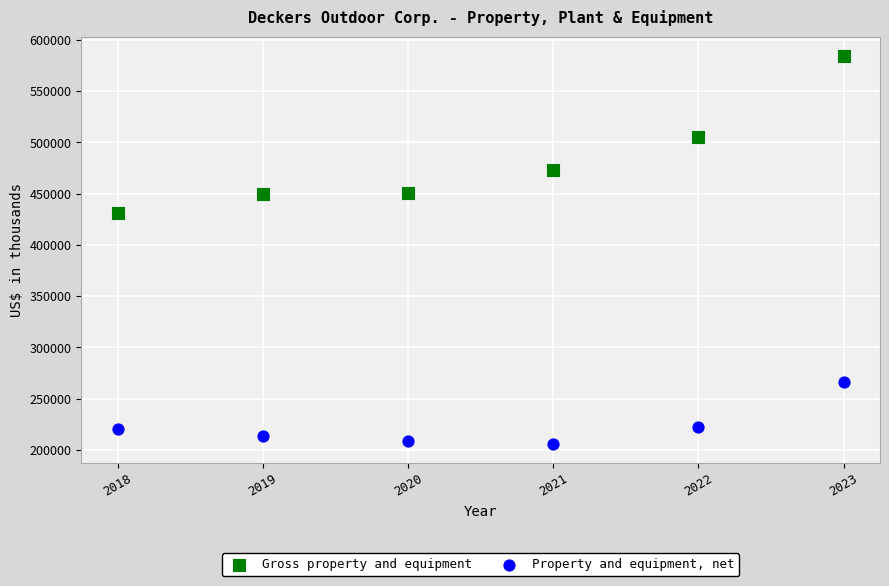

Across all data points, what is the range of Y values (max minus min)?

377977